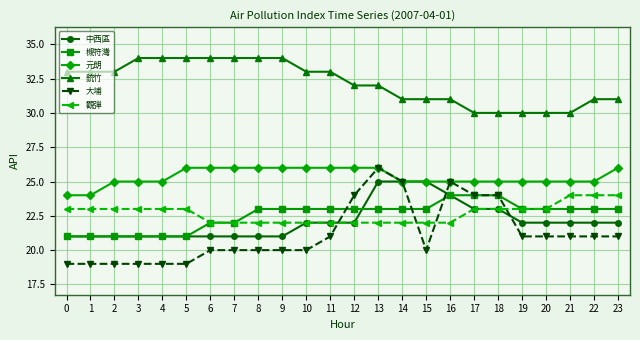

What are all the series names shown in the legend?

中西區, 槻符灣, 元朗, 銃竹, 大埔, 觀弾